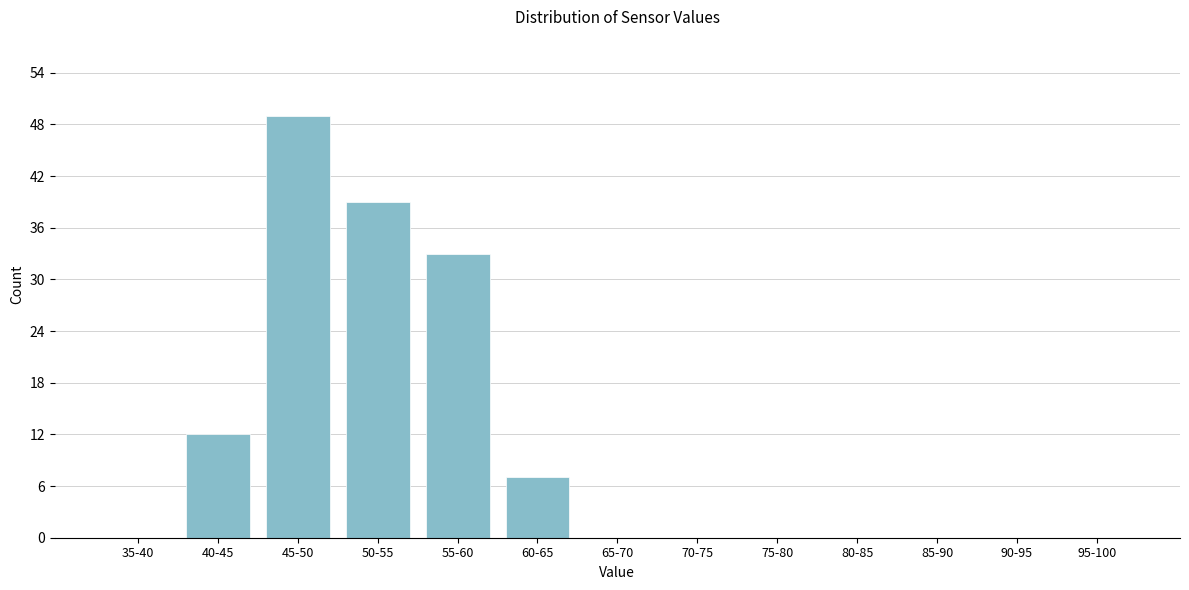

Reading left to right, extract all data points from this chart.

35-40=0	40-45=12	45-50=49	50-55=39	55-60=33	60-65=7	65-70=0	70-75=0	75-80=0	80-85=0	85-90=0	90-95=0	95-100=0